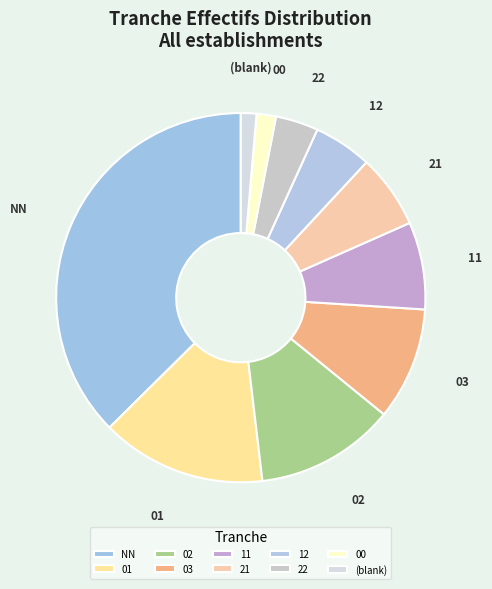

What is the largest slice in the pie chart?

NN